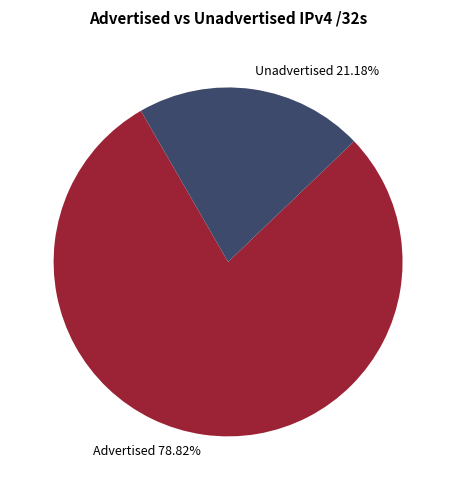

Between Unadvertised 21.18% and Advertised 78.82%, which is larger?

Advertised 78.82%